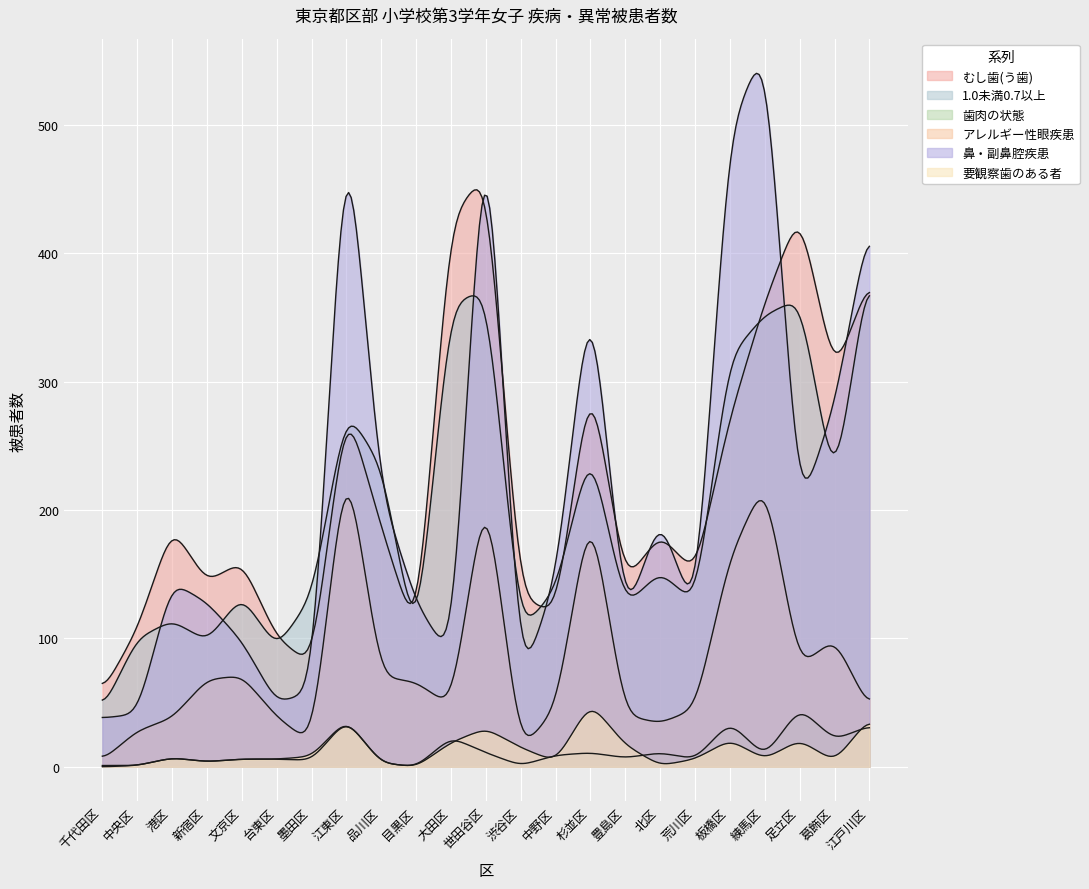

Where do むし歯(う歯) and 1.0未満0.7以上 first cross each other?

台東区 and 墨田区